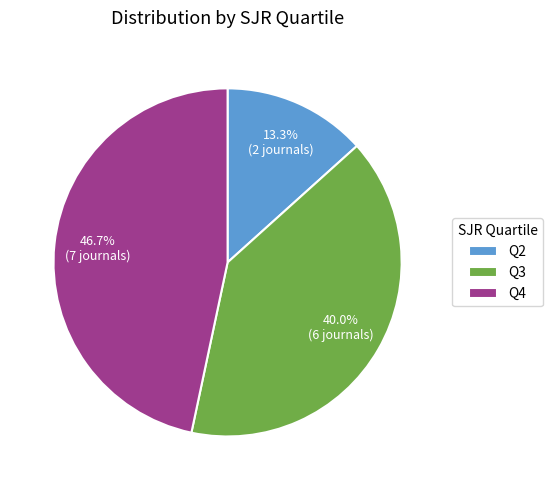

Between Q4 and Q2, which is larger?

Q4